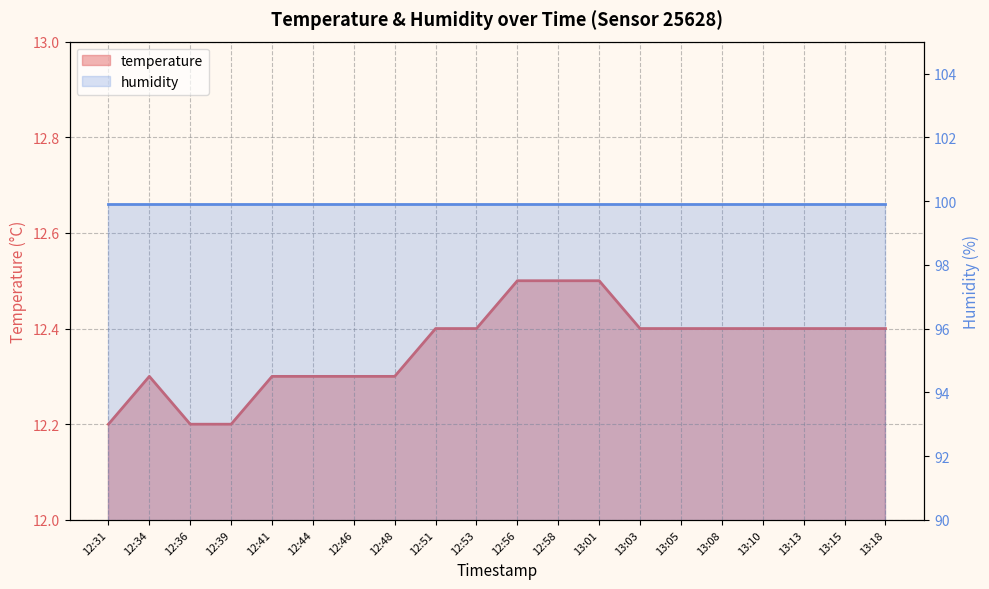

List the labels in order of value, smallest first.

12:31, 12:36, 12:39, 12:34, 12:41, 12:44, 12:46, 12:48, 12:51, 12:53, 13:03, 13:05, 13:08, 13:10, 13:13, 13:15, 13:18, 12:56, 12:58, 13:01